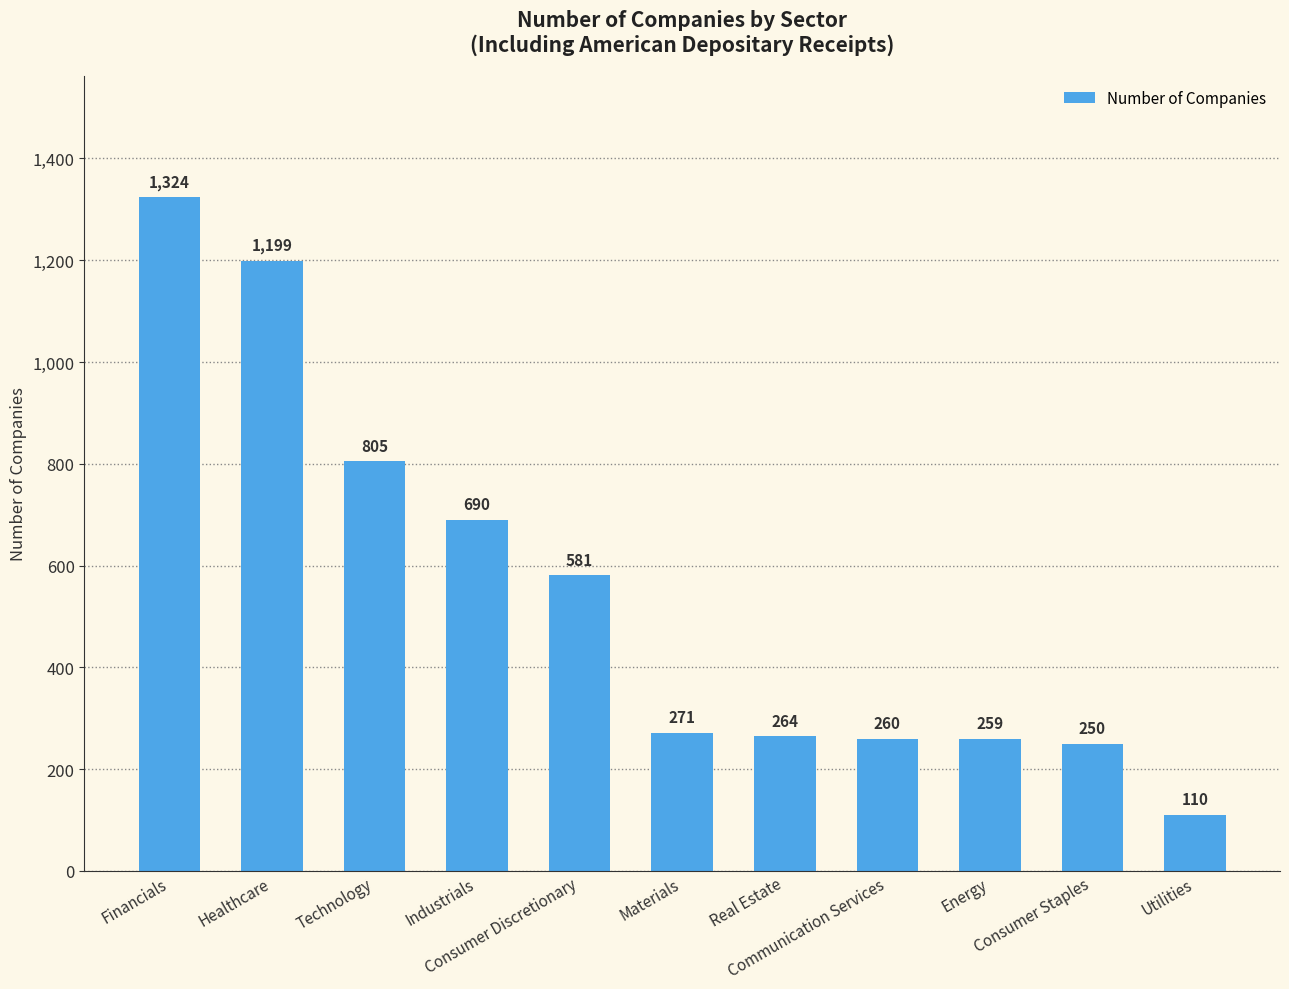

Is it true that the value at Consumer Discretionary is 860?

False